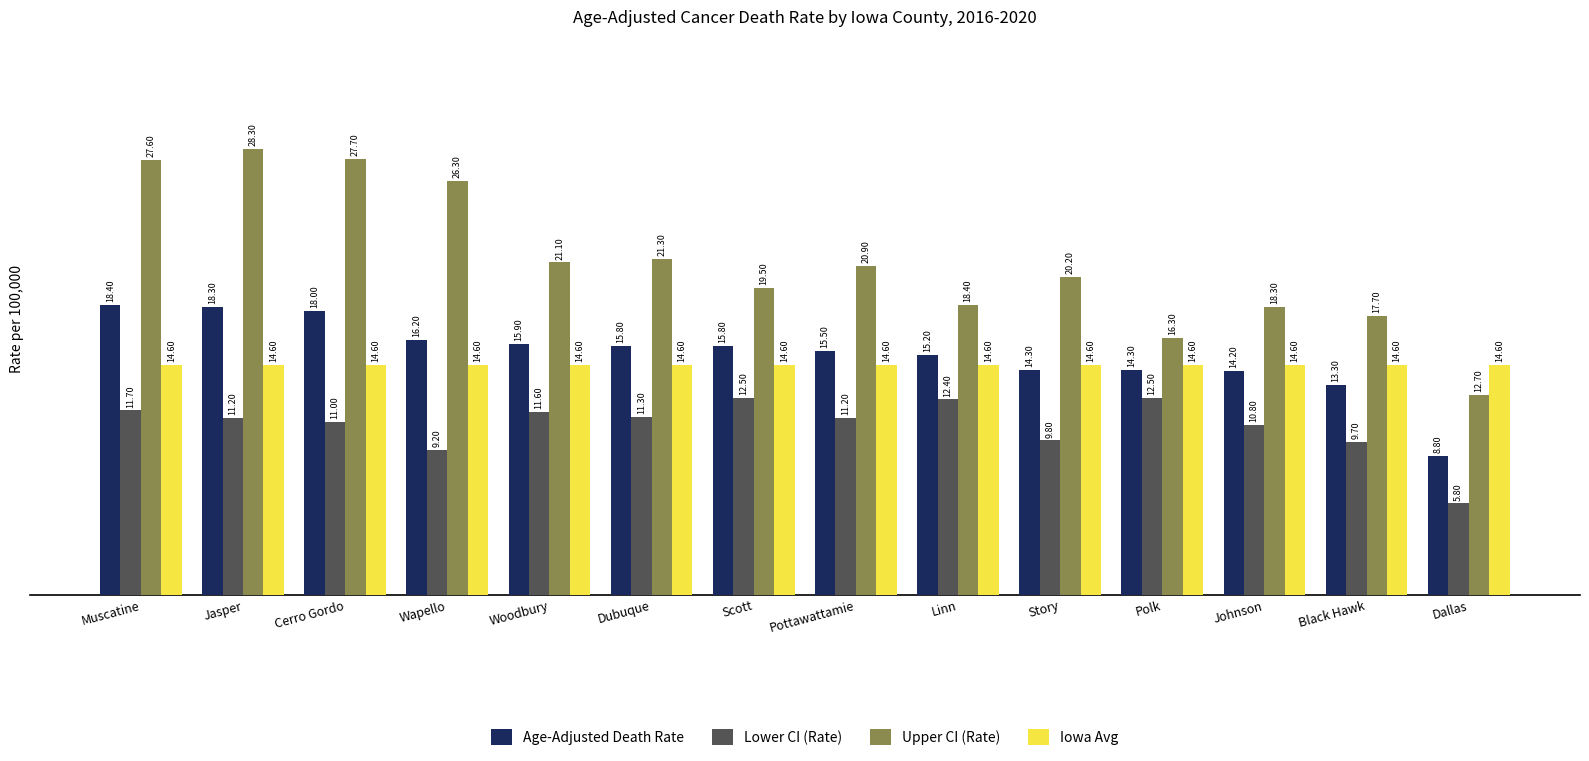

Rank the series by their maximum value, from highest to lowest.

Upper CI (Rate), Age-Adjusted Death Rate, Iowa Avg, Lower CI (Rate)